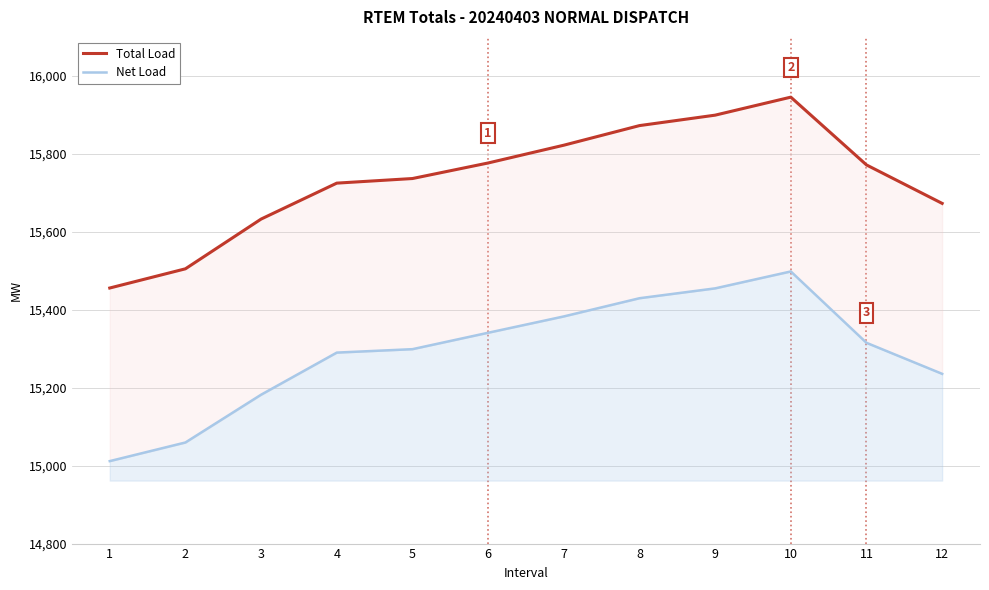

What is the difference between the maximum and minimum values in the Total Load series?

489.7